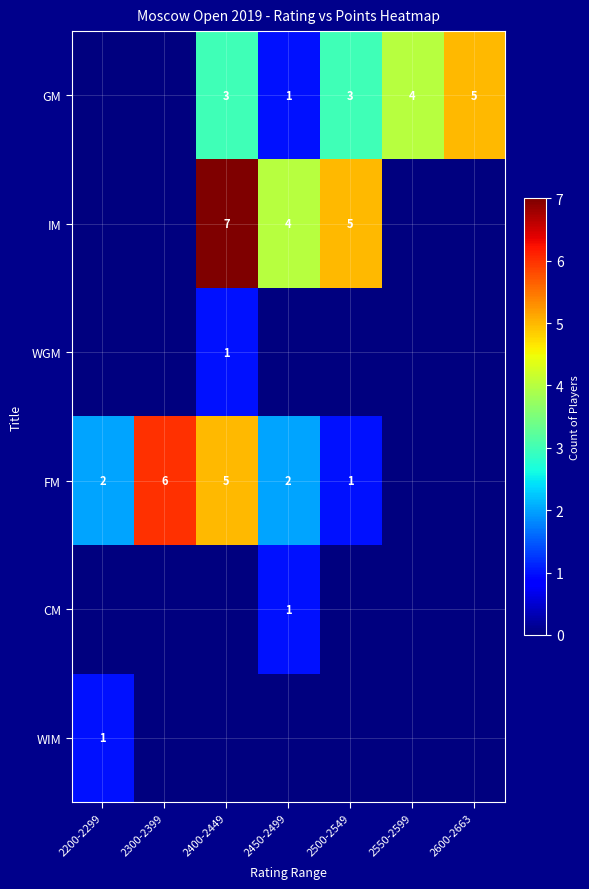

The GM series shows 3 at 2400-2449. True or false?

True